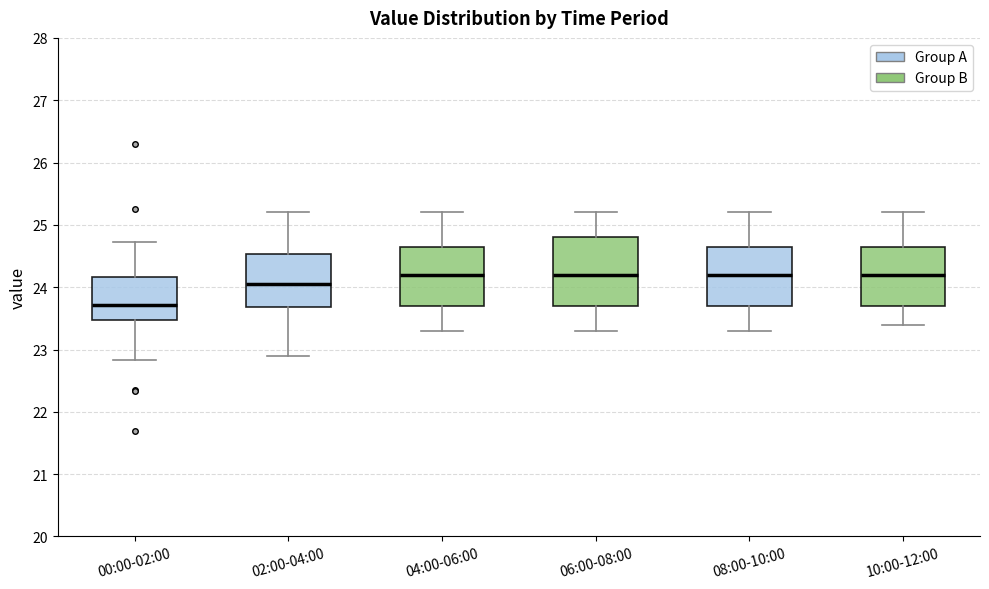

Which box's median line is the lowest?

00:00-02:00